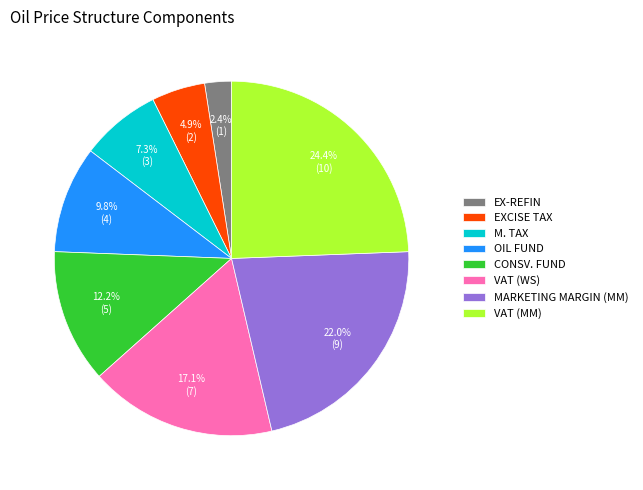

To the nearest percent, what portion does CONSV. FUND represent?

12%